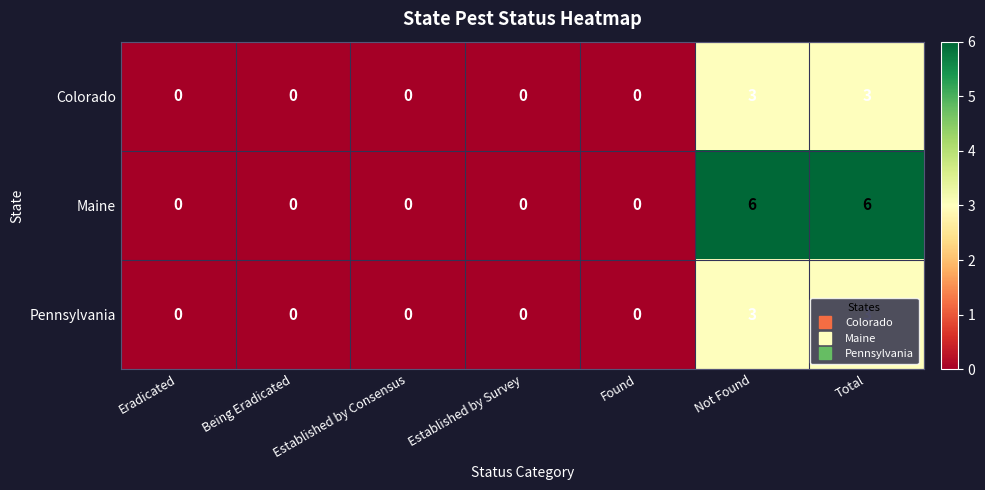

Count the number of categories in the chart.

7